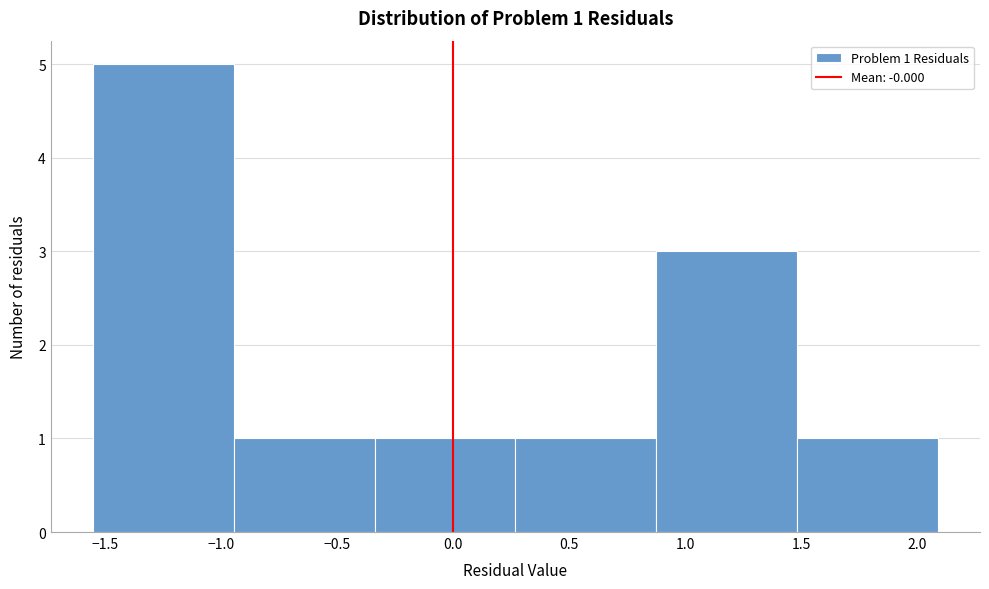

Over which range of the x-axis is the bar tallest?

-1.55 to -0.95